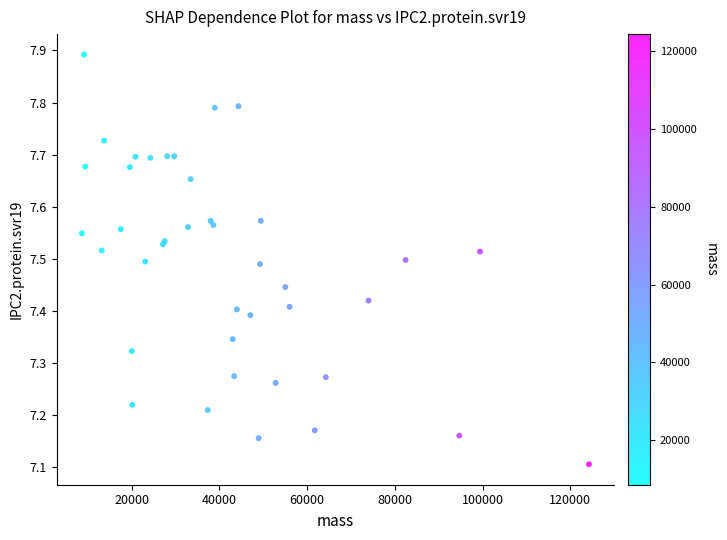

What Y value in the scatter plot is closest to 7?

7.1